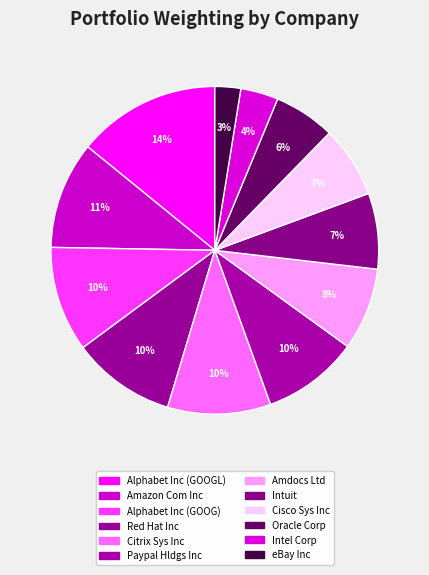

Between Oracle Corp and Amazon Com Inc, which is larger?

Amazon Com Inc